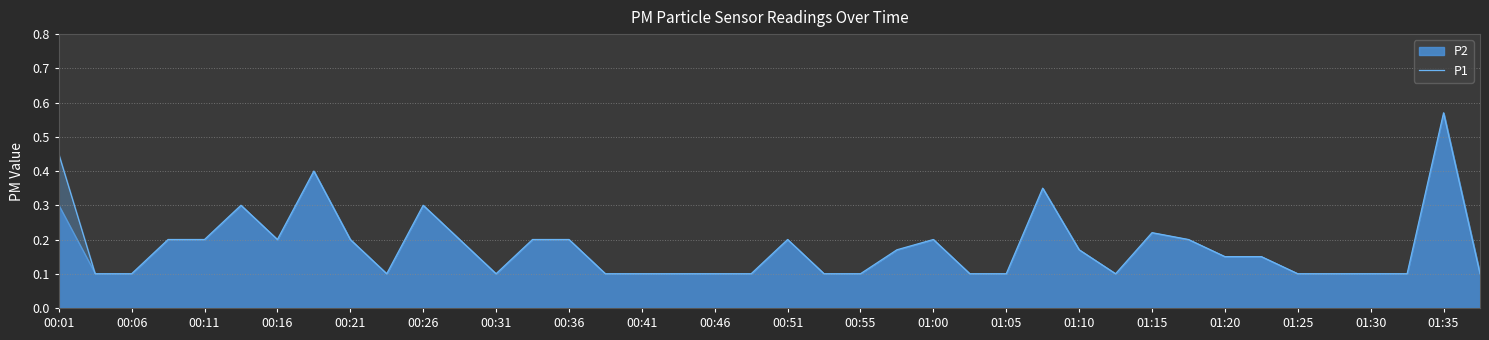

What is the average value?

0.2